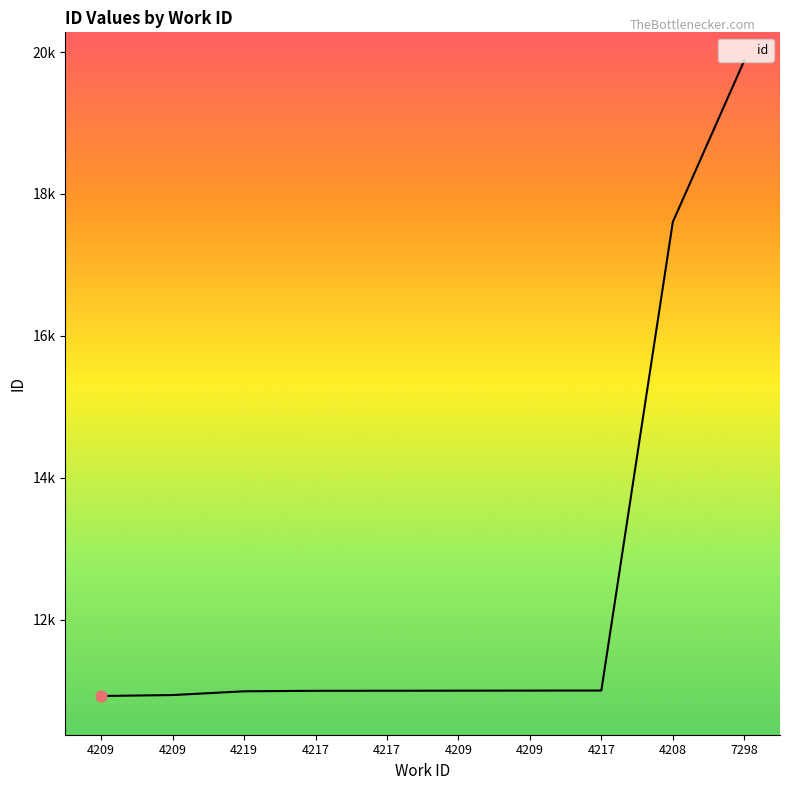

Approximately how many times larger is the value at 4219 compared to 4209?

1.0